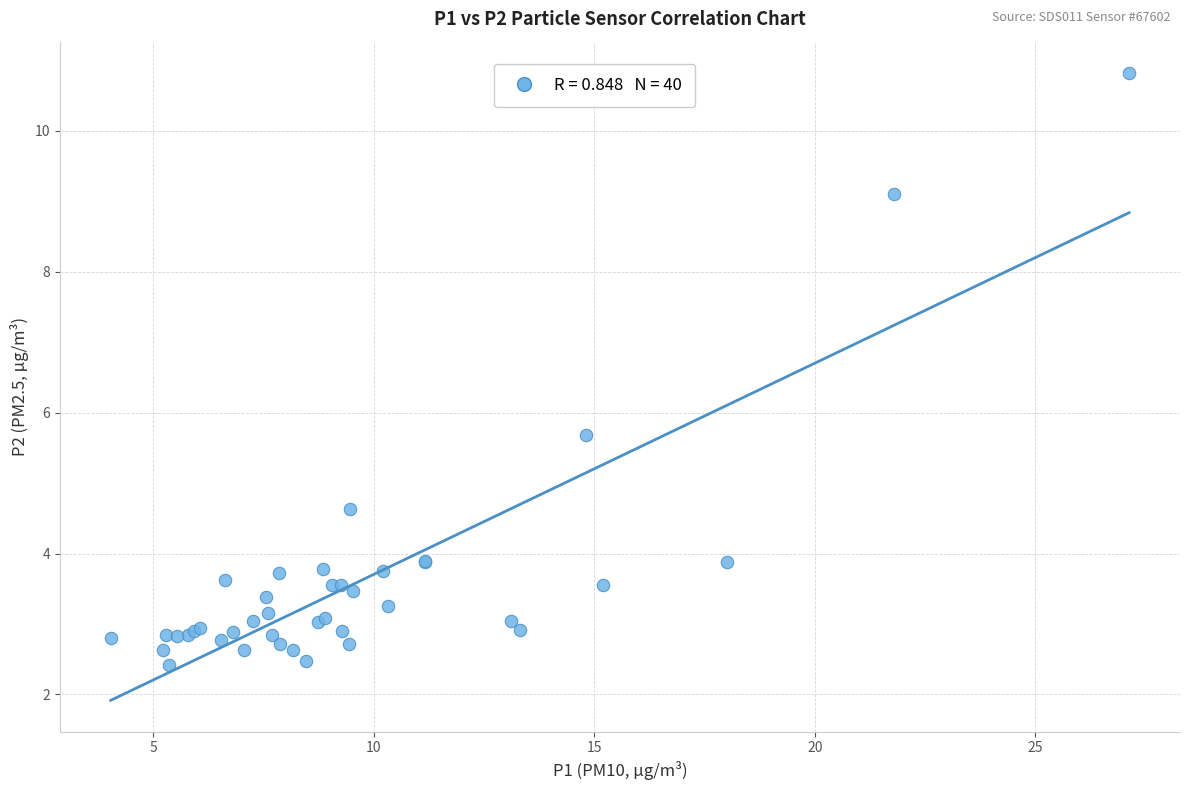

What Y value in the scatter plot is closest to 6?

5.7